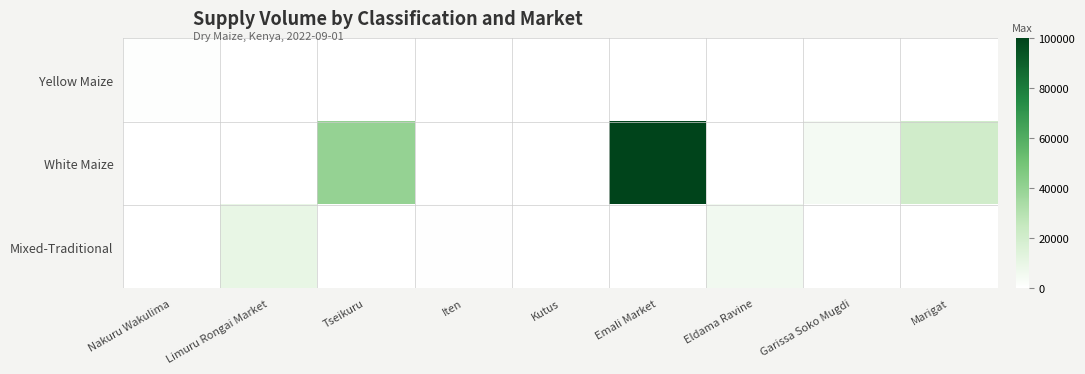

At how many categories does at least one series exceed 65410?

1